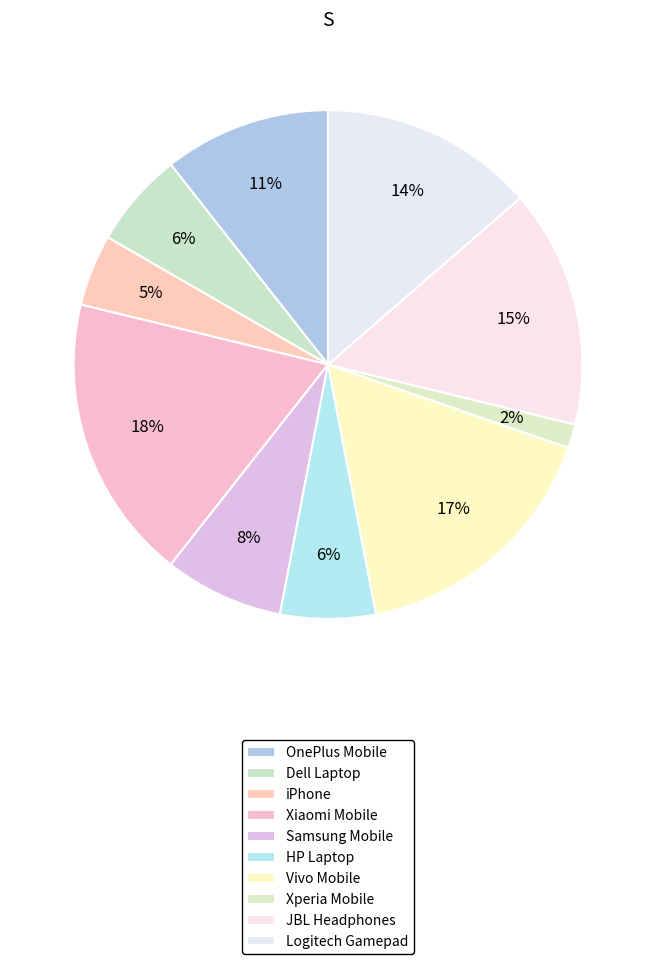

How many segments does this pie chart have?

10